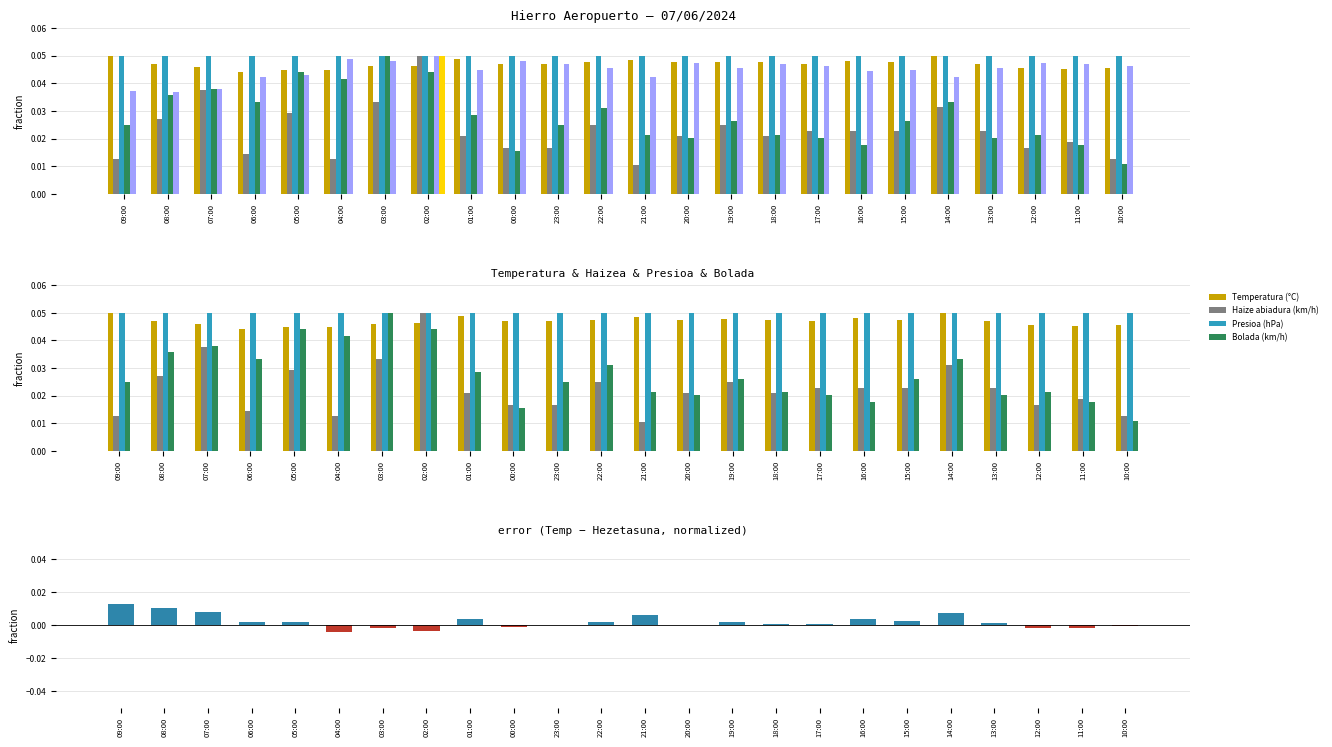

Between 13:00 and 18:00, which is larger?

18:00